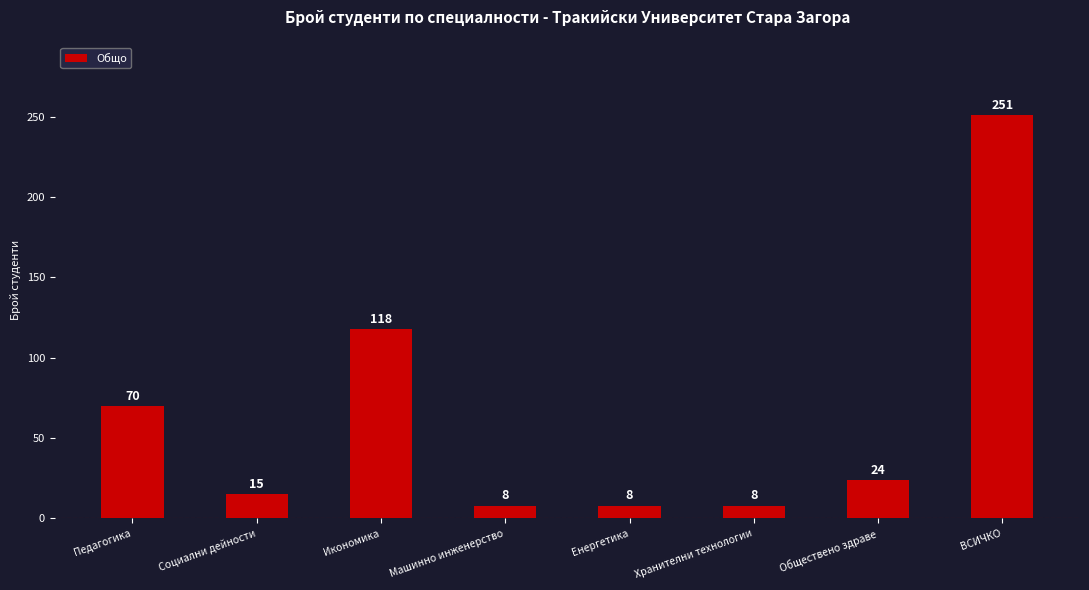

What is the change in value from Педагогика to Обществено здраве?

-46